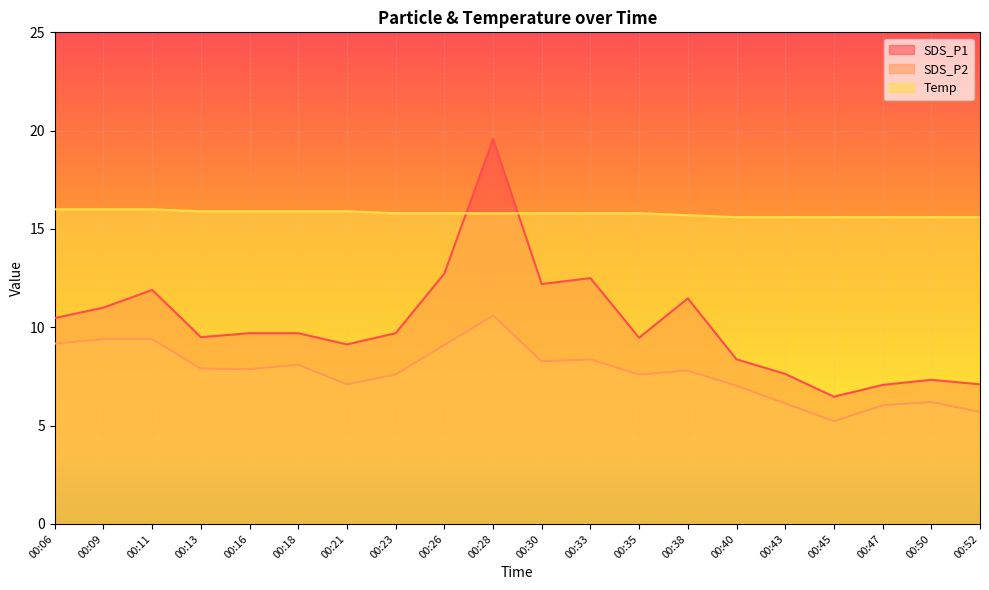

Which label corresponds to the smallest value in the chart?

00:45